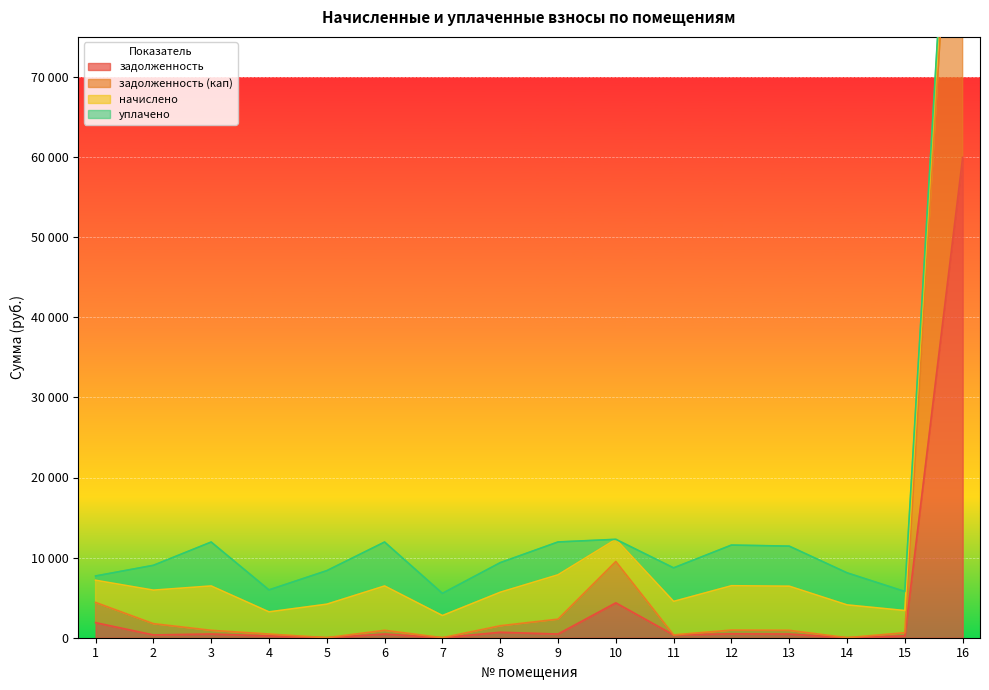

What value does the задолженность (кап) series have at 9?

2315.9